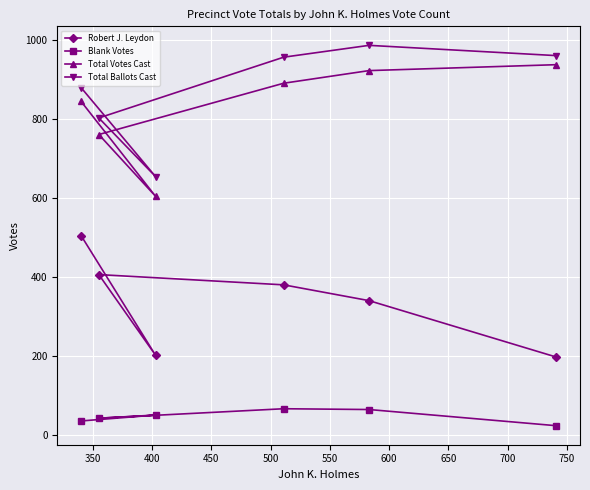

True or false: Blank Votes and Robert J. Leydon intersect in this chart.

False